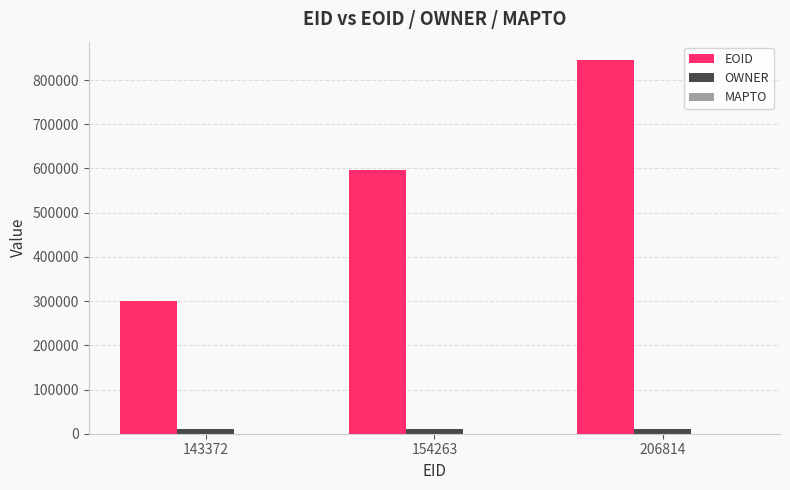

How many groups of bars are there?

3